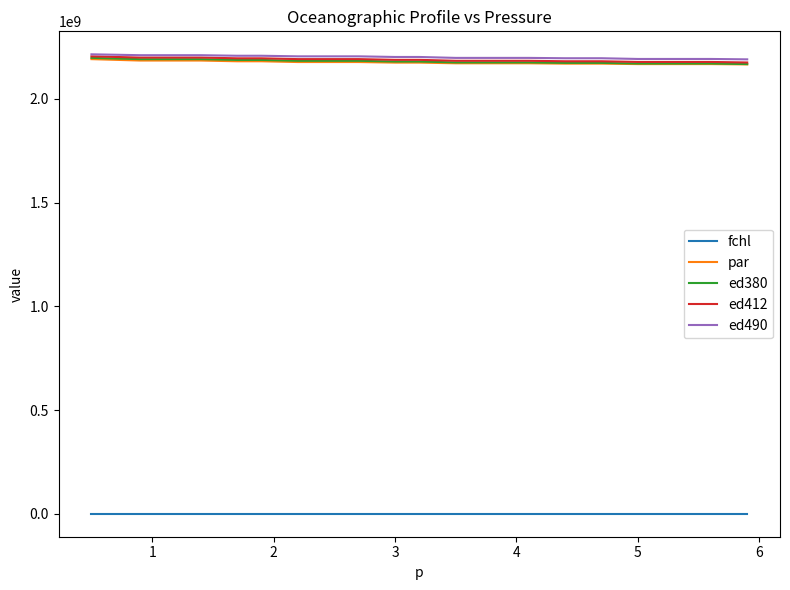

What are all the series names shown in the legend?

fchl, par, ed380, ed412, ed490